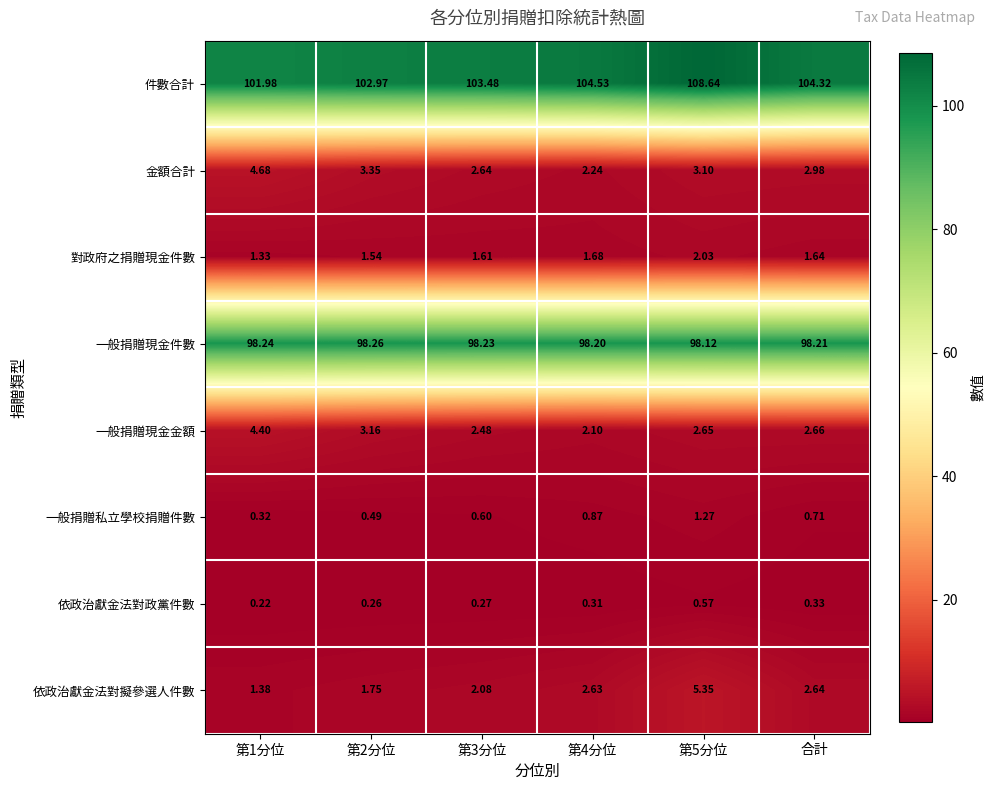

Which series has the widest spread of values?

件數合計